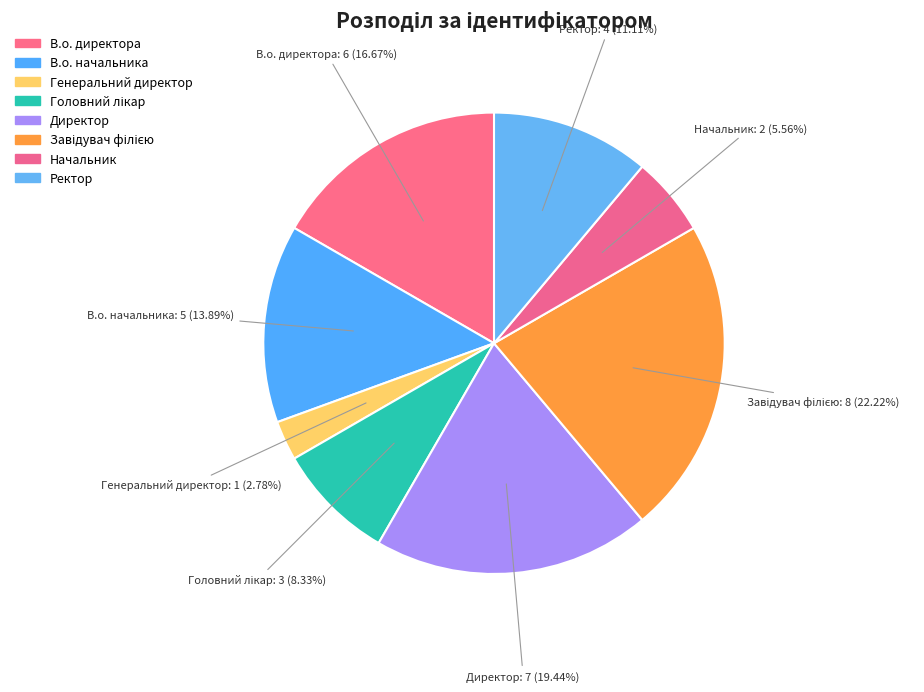

What percentage is NOT represented by Директор?

80.6%